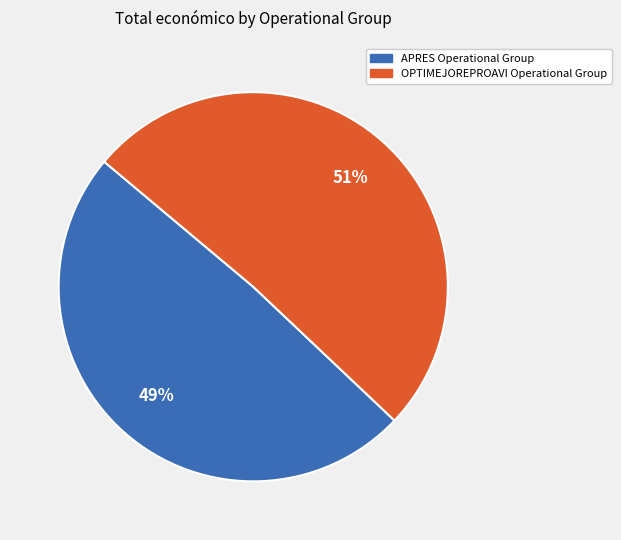

To the nearest percent, what is the combined percentage of OPTIMEJOREPROAVI Operational Group and APRES Operational Group?

100%